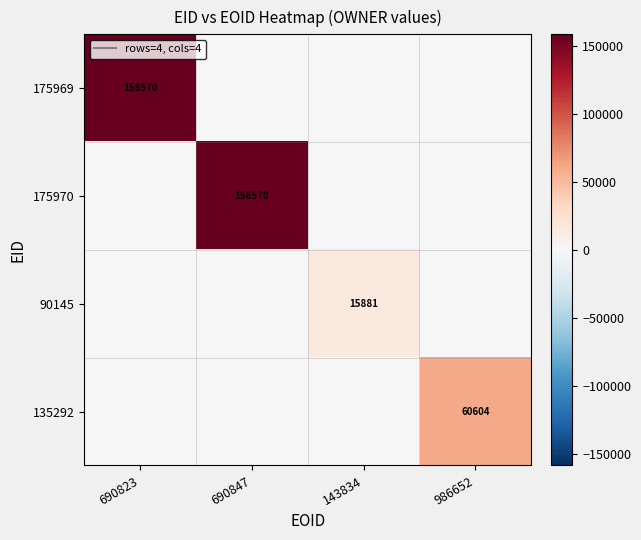

The 90145 series shows 15881 at 143834. True or false?

True